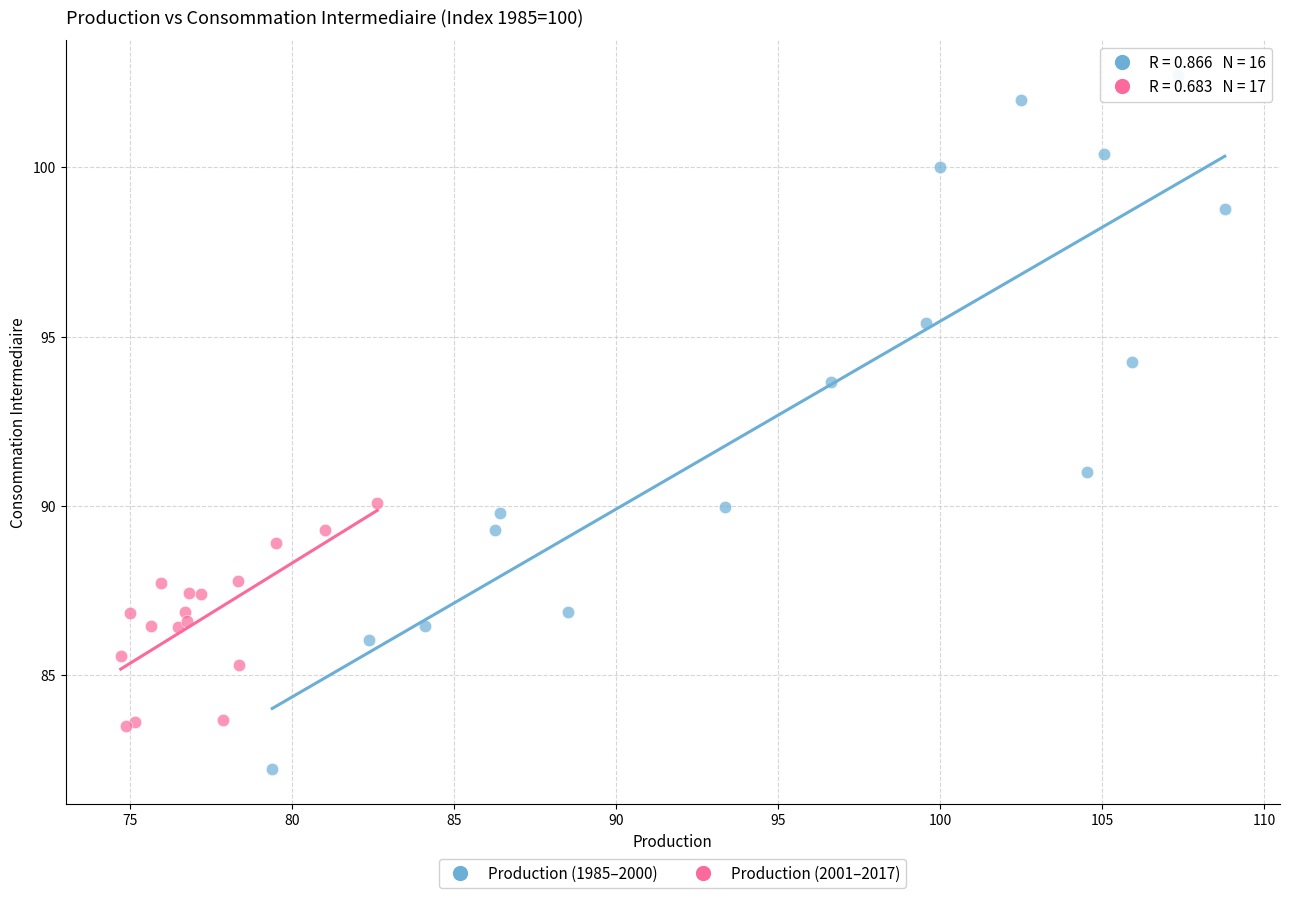

Which series contains the lowest Y value?

Production (1985–2000)